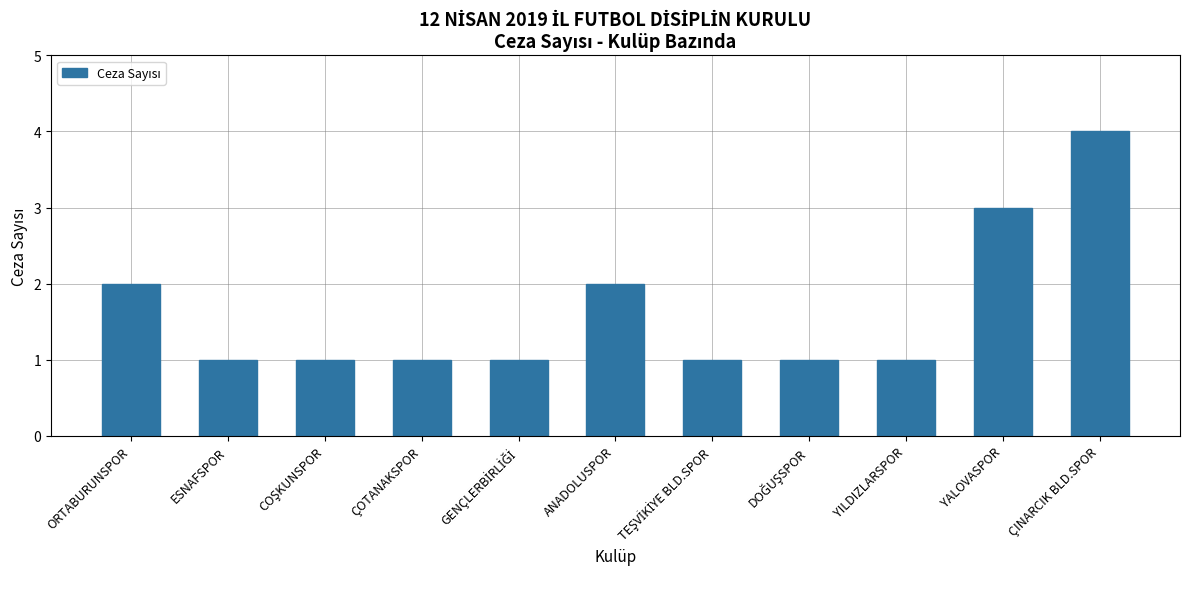

Approximately how many times larger is the value at ÇOTANAKSPOR compared to YALOVASPOR?

0.3